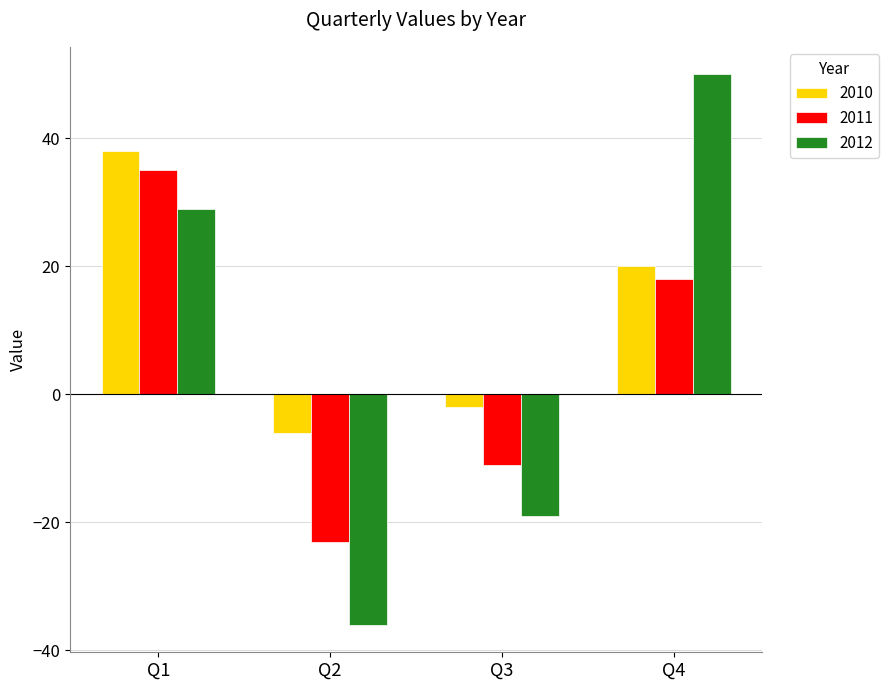

At Q4, list the series in order from largest to smallest.

2012, 2010, 2011